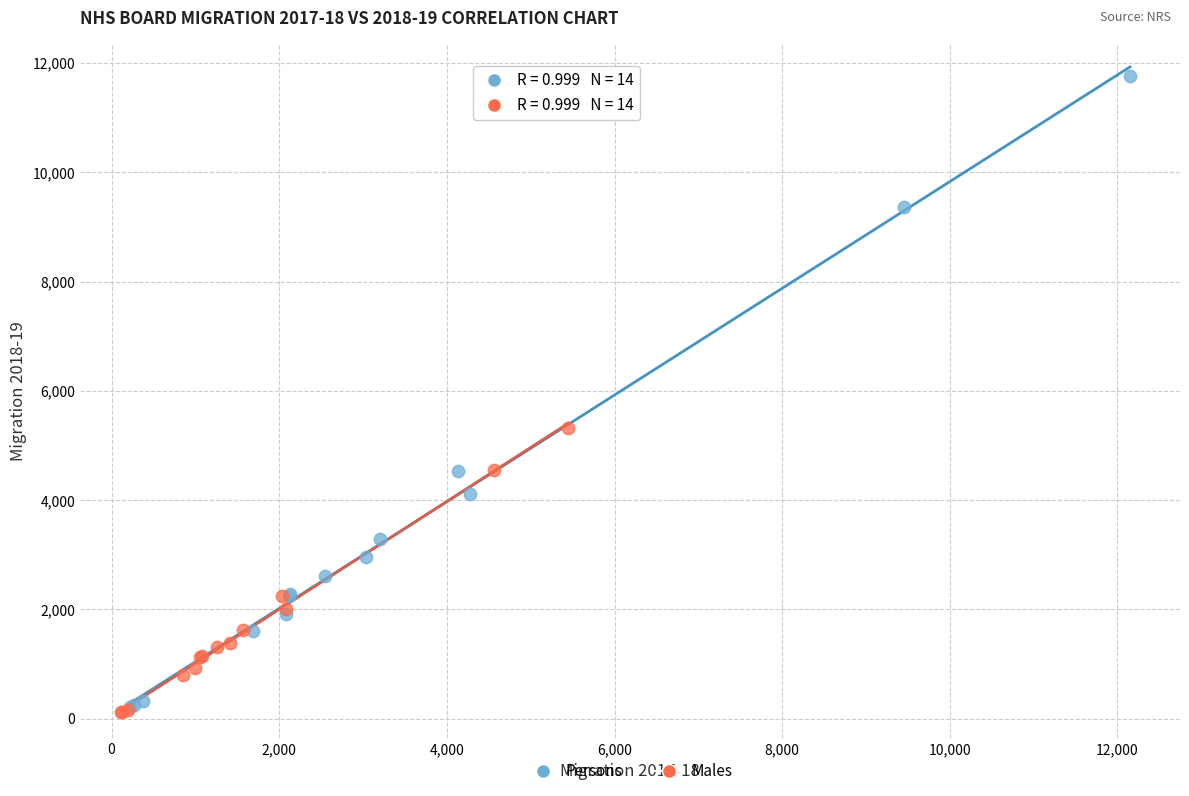

Which series reaches the maximum Y coordinate?

Persons